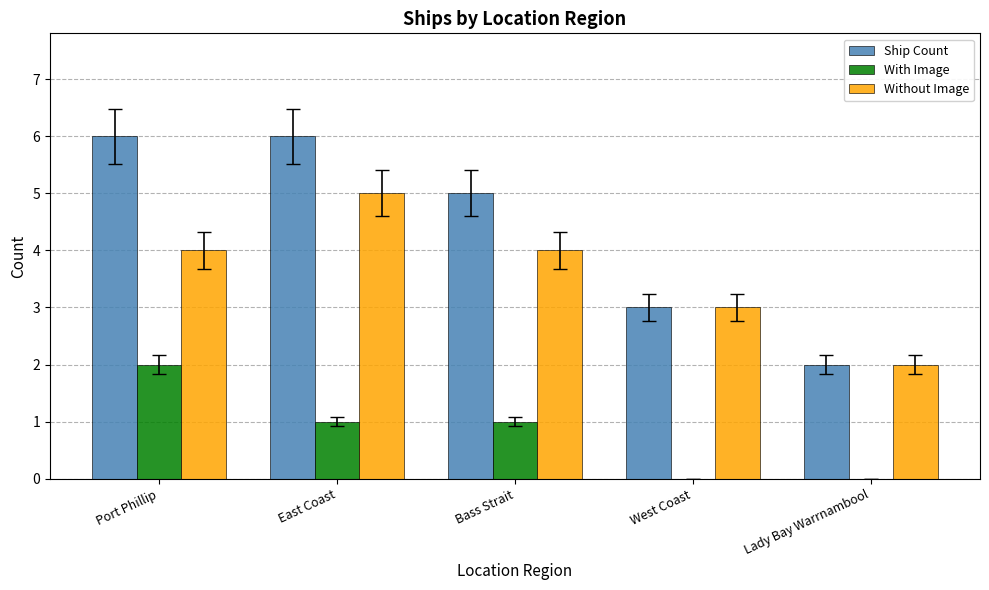

Which category has the highest value in the With Image series?

Port Phillip